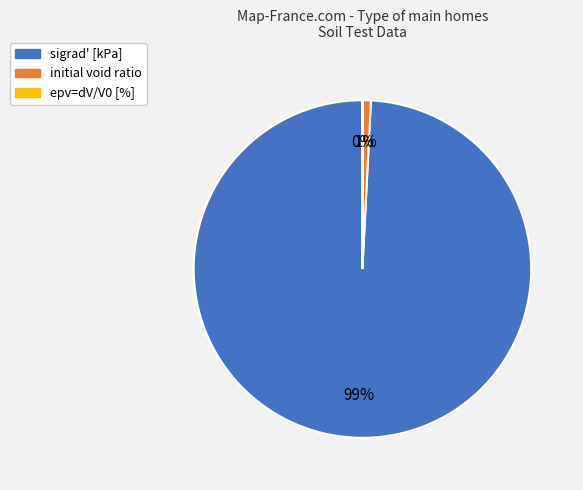

To the nearest percent, what percentage of the pie is sigrad' [kPa]?

99%